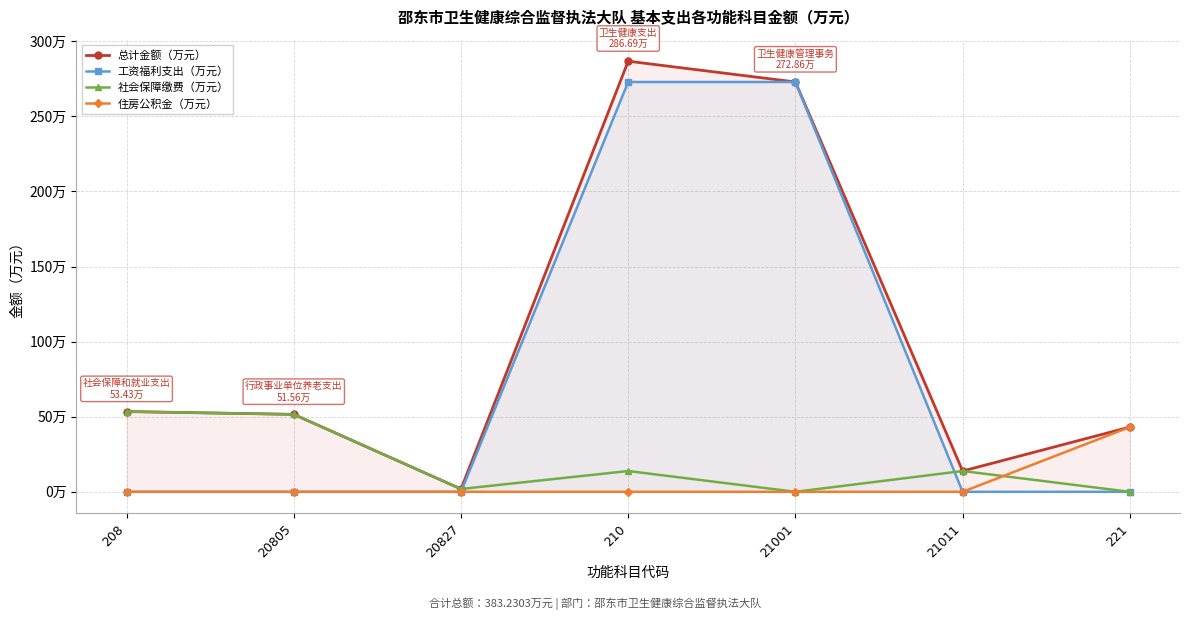

What is the spread (max minus min) of values at 20827?

1.9